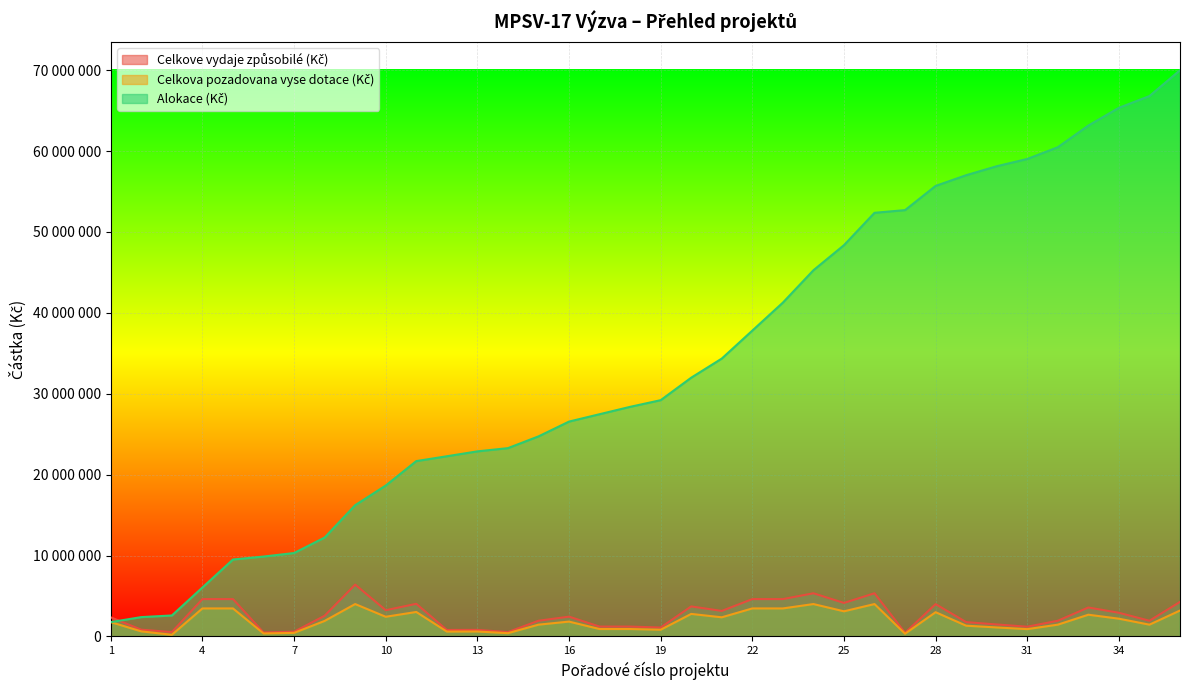

What is the value of the Celkova pozadovana vyse dotace (Kč) point at the 35th from the left?

1452000